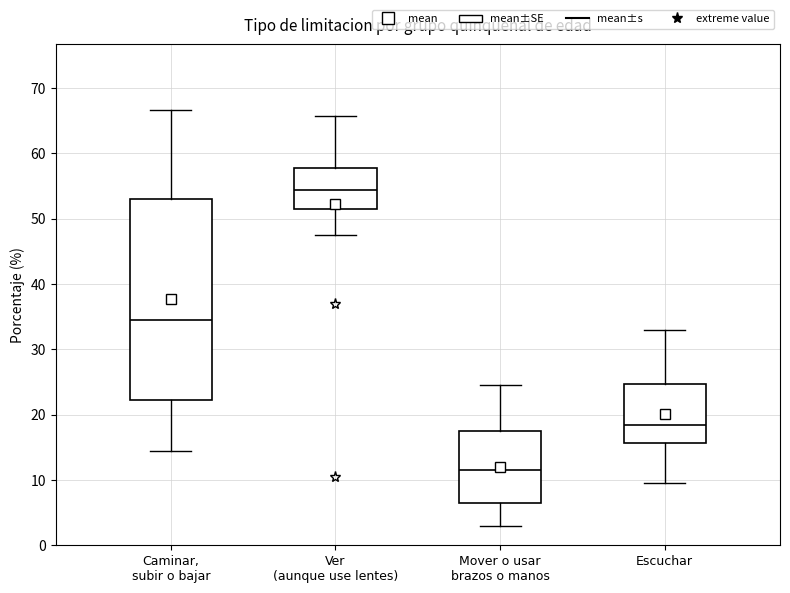

Which box's median line is the highest?

Ver (aunque use lentes)